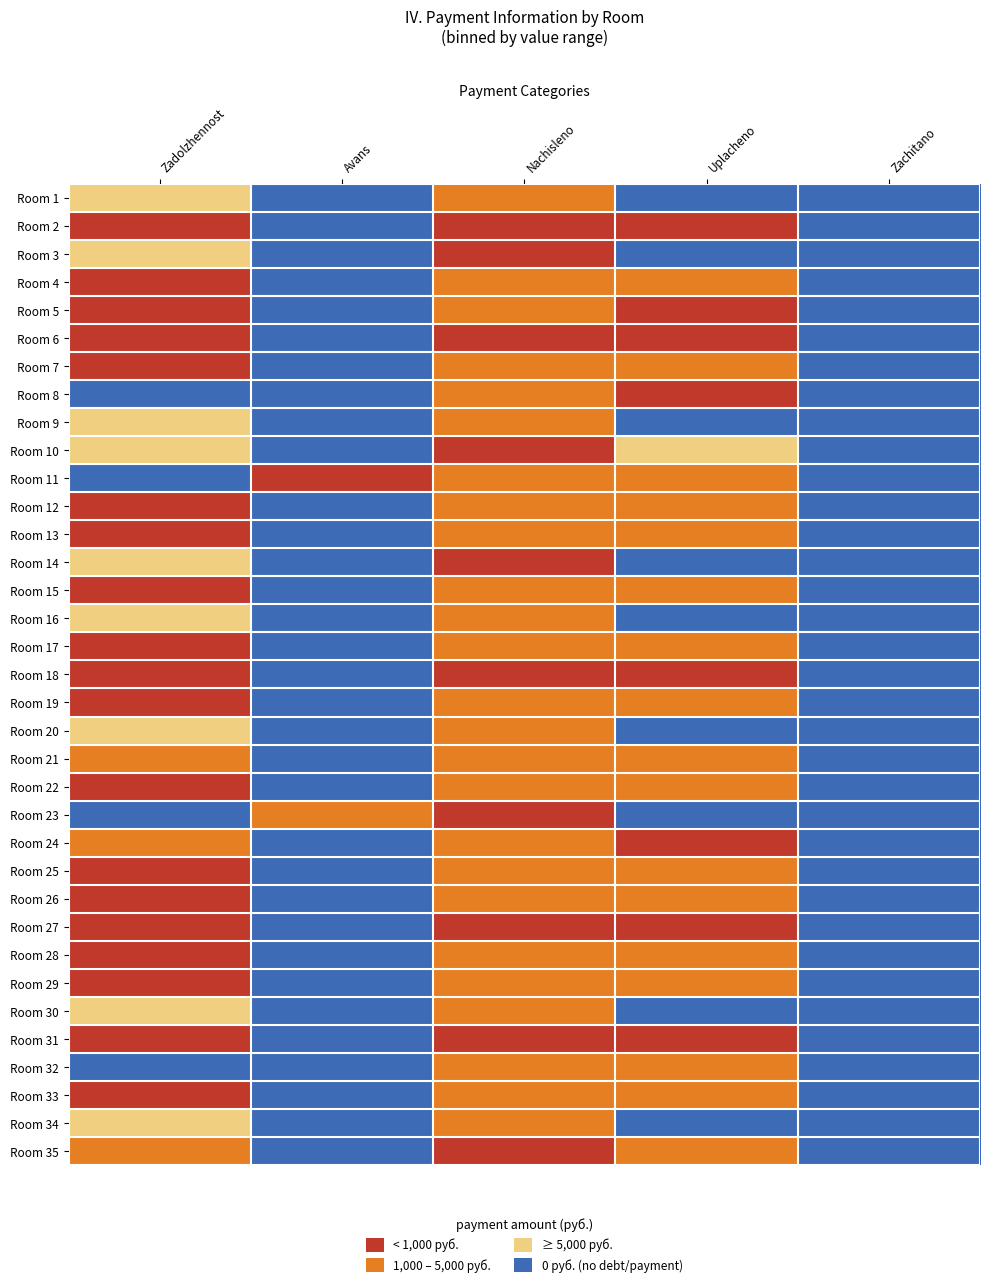

Reading right to left, what are all the values shown in this chart?

Room 1: Zachitano=3	Uplacheno=3	Nachisleno=1	Avans=3	Zadolzhennost=2
Room 2: Zachitano=3	Uplacheno=0	Nachisleno=0	Avans=3	Zadolzhennost=0
Room 3: Zachitano=3	Uplacheno=3	Nachisleno=0	Avans=3	Zadolzhennost=2
Room 4: Zachitano=3	Uplacheno=1	Nachisleno=1	Avans=3	Zadolzhennost=0
Room 5: Zachitano=3	Uplacheno=0	Nachisleno=1	Avans=3	Zadolzhennost=0
Room 6: Zachitano=3	Uplacheno=0	Nachisleno=0	Avans=3	Zadolzhennost=0
Room 7: Zachitano=3	Uplacheno=1	Nachisleno=1	Avans=3	Zadolzhennost=0
Room 8: Zachitano=3	Uplacheno=0	Nachisleno=1	Avans=3	Zadolzhennost=3
Room 9: Zachitano=3	Uplacheno=3	Nachisleno=1	Avans=3	Zadolzhennost=2
Room 10: Zachitano=3	Uplacheno=2	Nachisleno=0	Avans=3	Zadolzhennost=2
Room 11: Zachitano=3	Uplacheno=1	Nachisleno=1	Avans=0	Zadolzhennost=3
Room 12: Zachitano=3	Uplacheno=1	Nachisleno=1	Avans=3	Zadolzhennost=0
Room 13: Zachitano=3	Uplacheno=1	Nachisleno=1	Avans=3	Zadolzhennost=0
Room 14: Zachitano=3	Uplacheno=3	Nachisleno=0	Avans=3	Zadolzhennost=2
Room 15: Zachitano=3	Uplacheno=1	Nachisleno=1	Avans=3	Zadolzhennost=0
Room 16: Zachitano=3	Uplacheno=3	Nachisleno=1	Avans=3	Zadolzhennost=2
Room 17: Zachitano=3	Uplacheno=1	Nachisleno=1	Avans=3	Zadolzhennost=0
Room 18: Zachitano=3	Uplacheno=0	Nachisleno=0	Avans=3	Zadolzhennost=0
Room 19: Zachitano=3	Uplacheno=1	Nachisleno=1	Avans=3	Zadolzhennost=0
Room 20: Zachitano=3	Uplacheno=3	Nachisleno=1	Avans=3	Zadolzhennost=2
Room 21: Zachitano=3	Uplacheno=1	Nachisleno=1	Avans=3	Zadolzhennost=1
Room 22: Zachitano=3	Uplacheno=1	Nachisleno=1	Avans=3	Zadolzhennost=0
Room 23: Zachitano=3	Uplacheno=3	Nachisleno=0	Avans=1	Zadolzhennost=3
Room 24: Zachitano=3	Uplacheno=0	Nachisleno=1	Avans=3	Zadolzhennost=1
Room 25: Zachitano=3	Uplacheno=1	Nachisleno=1	Avans=3	Zadolzhennost=0
Room 26: Zachitano=3	Uplacheno=1	Nachisleno=1	Avans=3	Zadolzhennost=0
Room 27: Zachitano=3	Uplacheno=0	Nachisleno=0	Avans=3	Zadolzhennost=0
Room 28: Zachitano=3	Uplacheno=1	Nachisleno=1	Avans=3	Zadolzhennost=0
Room 29: Zachitano=3	Uplacheno=1	Nachisleno=1	Avans=3	Zadolzhennost=0
Room 30: Zachitano=3	Uplacheno=3	Nachisleno=1	Avans=3	Zadolzhennost=2
Room 31: Zachitano=3	Uplacheno=0	Nachisleno=0	Avans=3	Zadolzhennost=0
Room 32: Zachitano=3	Uplacheno=1	Nachisleno=1	Avans=3	Zadolzhennost=3
Room 33: Zachitano=3	Uplacheno=1	Nachisleno=1	Avans=3	Zadolzhennost=0
Room 34: Zachitano=3	Uplacheno=3	Nachisleno=1	Avans=3	Zadolzhennost=2
Room 35: Zachitano=3	Uplacheno=1	Nachisleno=0	Avans=3	Zadolzhennost=1